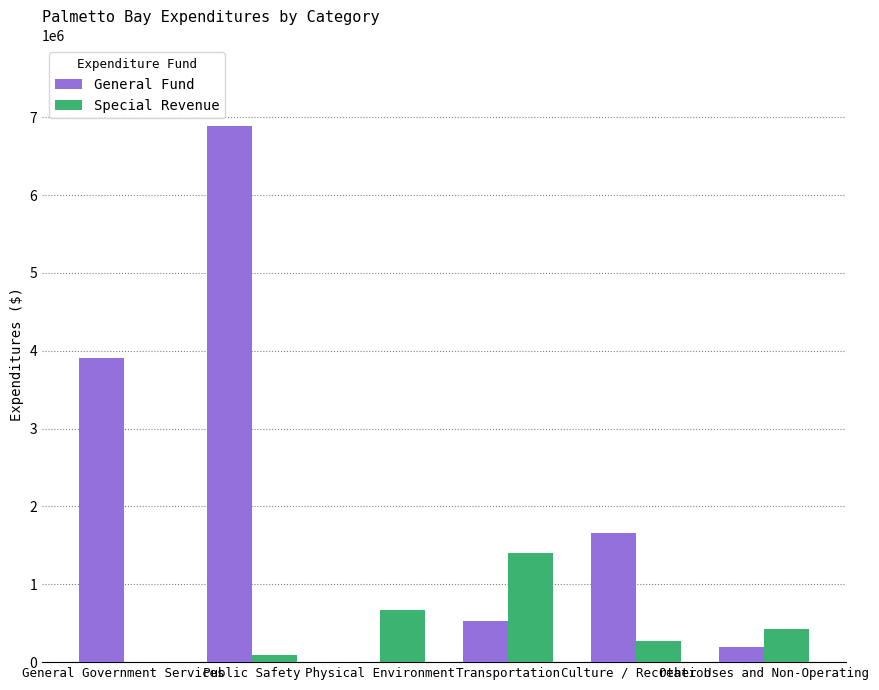

What is the maximum value for Special Revenue?

1405687